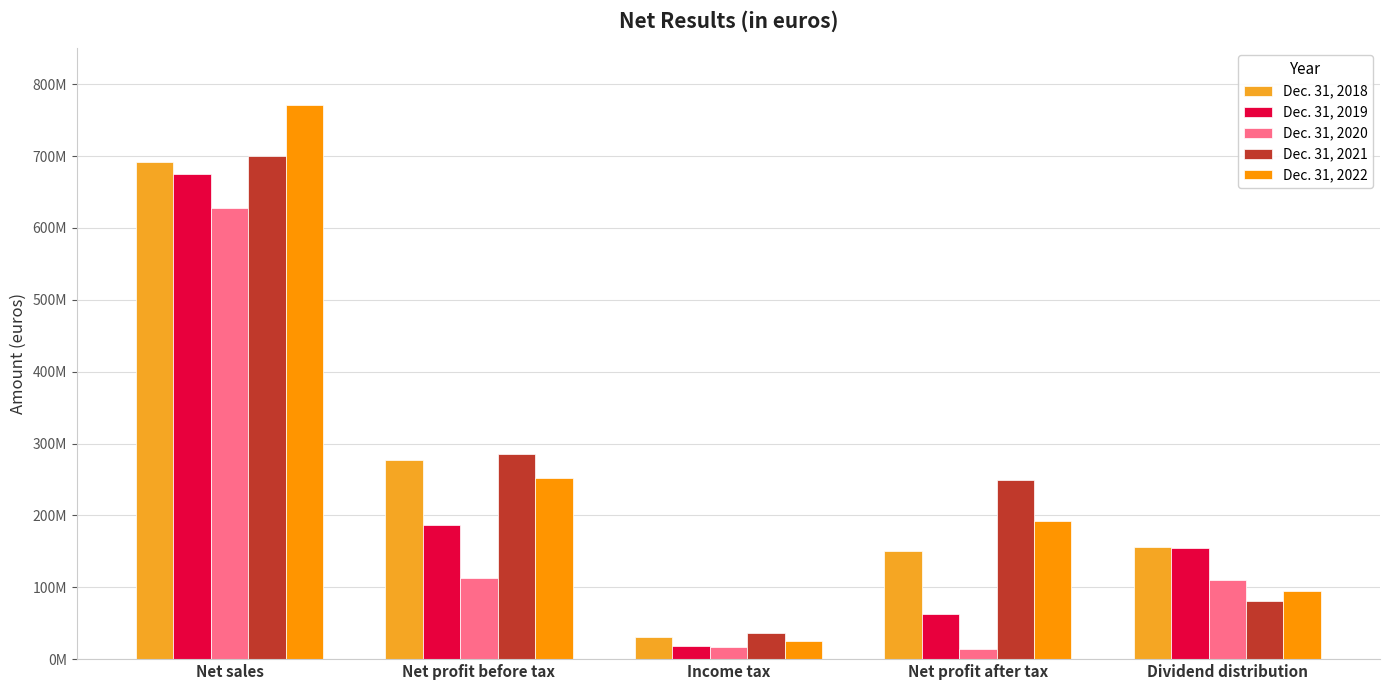

Are the bars horizontal?

No